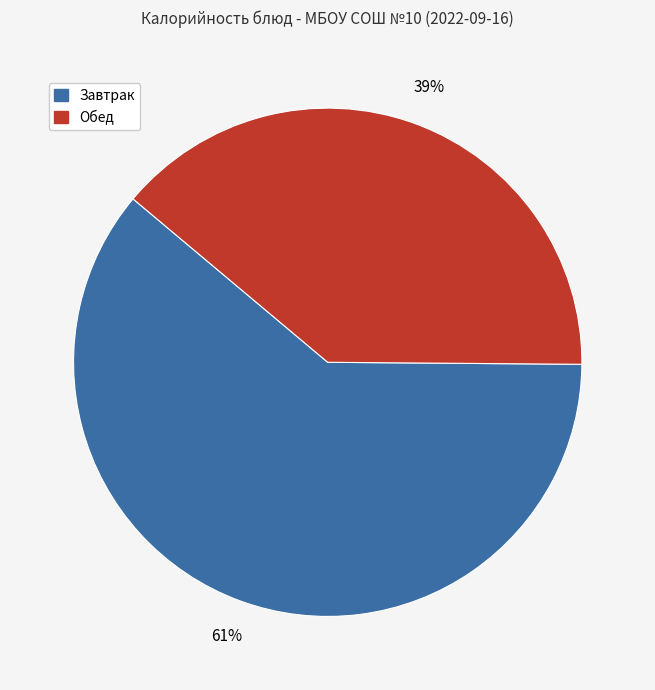

Is there any slice that represents more than half of the pie?

Yes